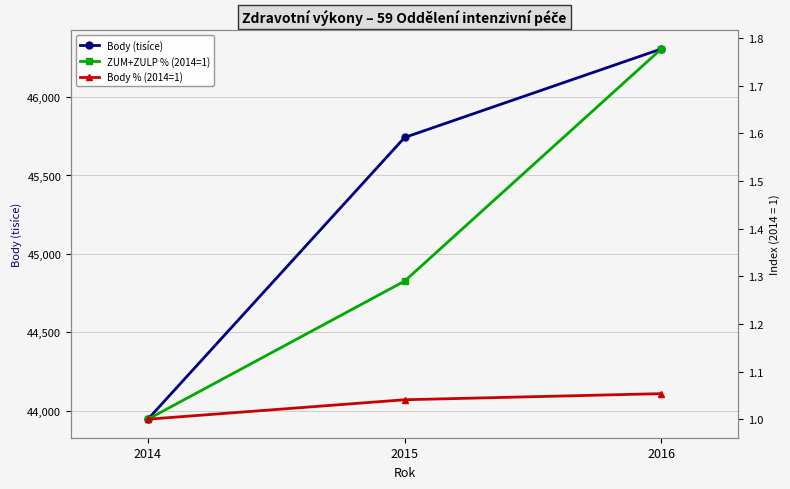

Is this an area chart (filled region under the line)?

No